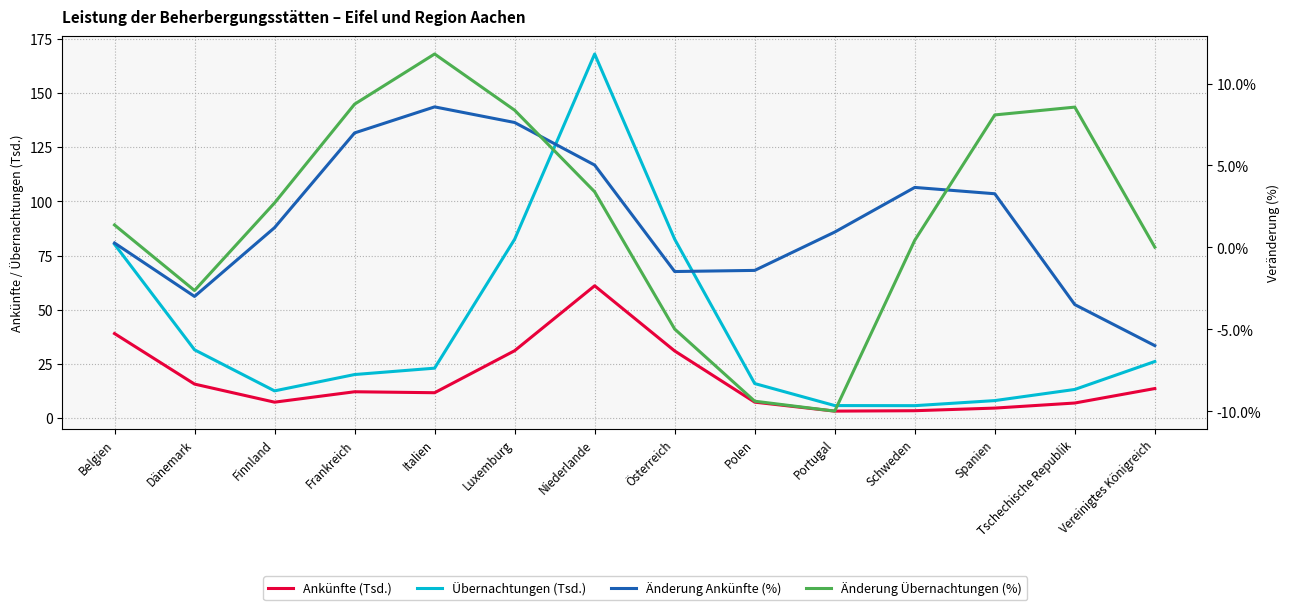

Read the Übernachtungen (Tsd.) value at Polen.

16.0